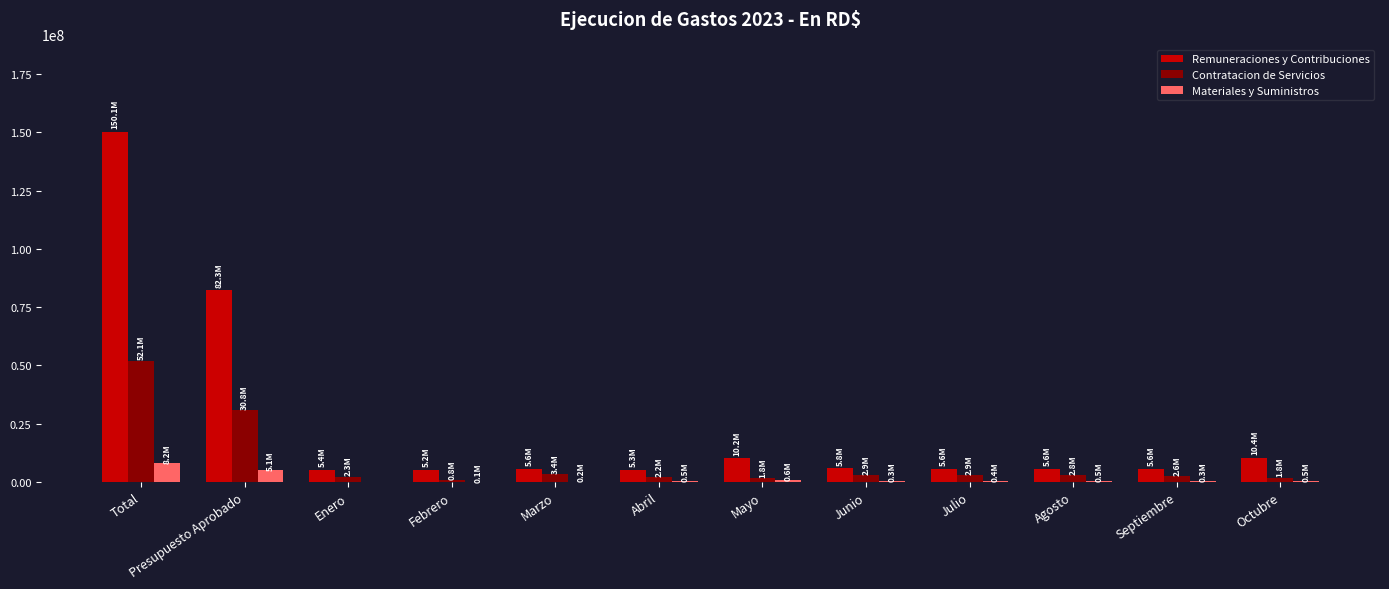

At which category is the sum across all series the highest?

Total